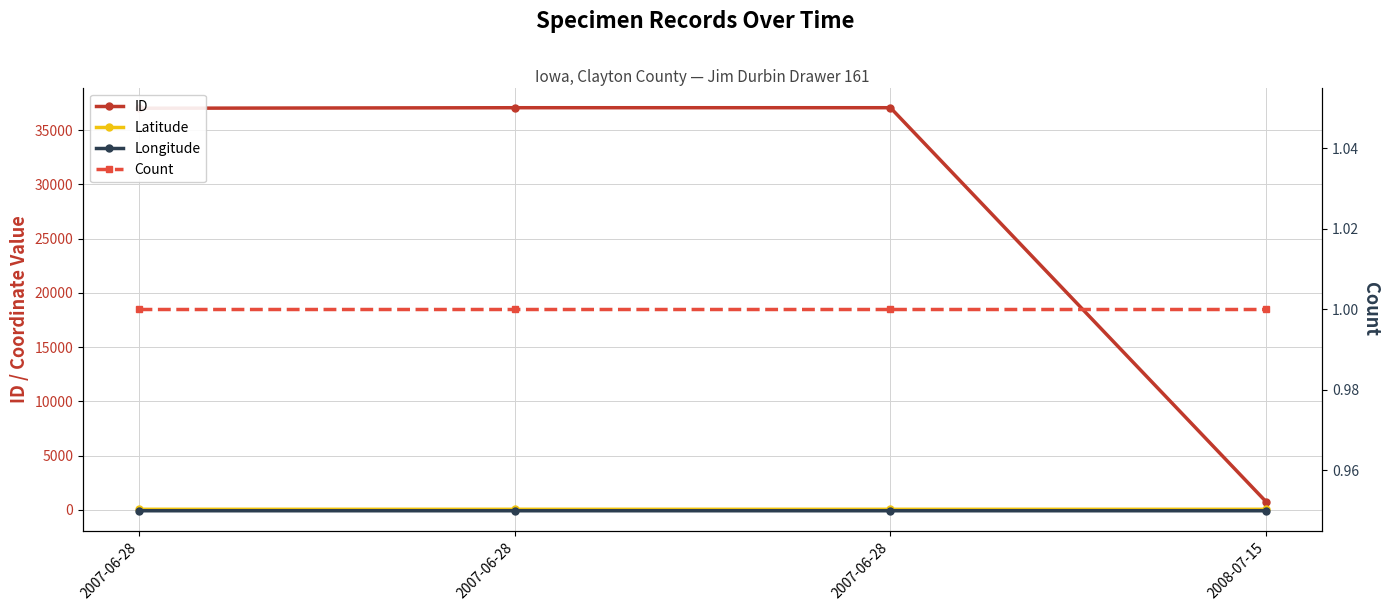

Reading left to right, extract all data points from this chart.

ID: 2007-06-28=37024.0	2007-06-28=37072.0	2007-06-28=37073.0	2008-07-15=751.0
Latitude: 2007-06-28=42.8	2007-06-28=42.8	2007-06-28=42.8	2008-07-15=42.7
Longitude: 2007-06-28=-91.4	2007-06-28=-91.4	2007-06-28=-91.4	2008-07-15=-91.4
Count: 2007-06-28=1.0	2007-06-28=1.0	2007-06-28=1.0	2008-07-15=1.0